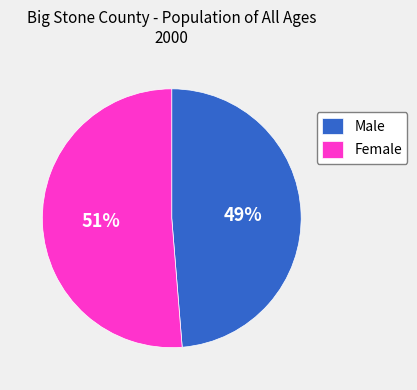

To the nearest percent, what is the average slice percentage?

50%